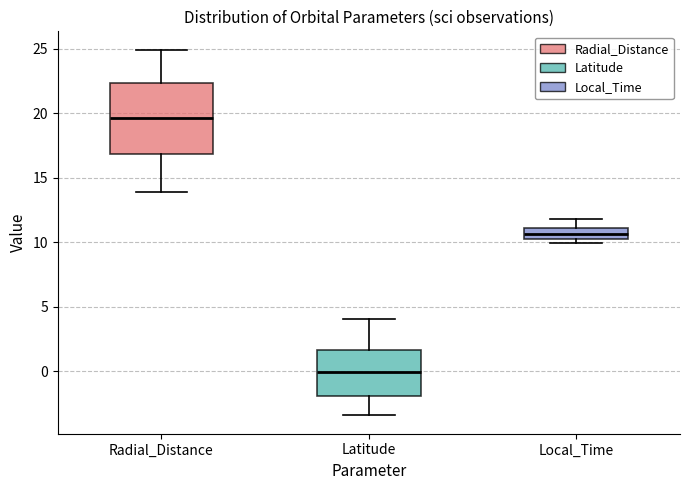

Reading left to right, read every box against the y-axis: the position of its median line, the range the box covers, and the ends of its whiskers. The values are not printed on the chart, so give them approximately, as read against the axis.

Radial_Distance: median 19.5, box 17.0 to 22.5, whiskers 14.0 to 25.0
Latitude: median 0.0, box -2.0 to 1.5, whiskers -3.5 to 4.0
Local_Time: median 10.5 (inside the box), box 10.5 to 11.0, whiskers 10.0 to 12.0